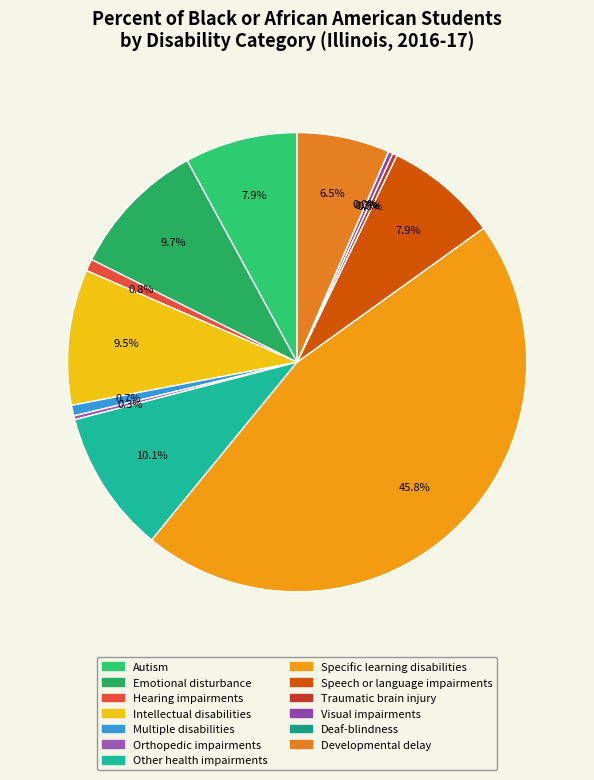

Combined, what portion of the pie is Autism and Intellectual disabilities?

17.5%